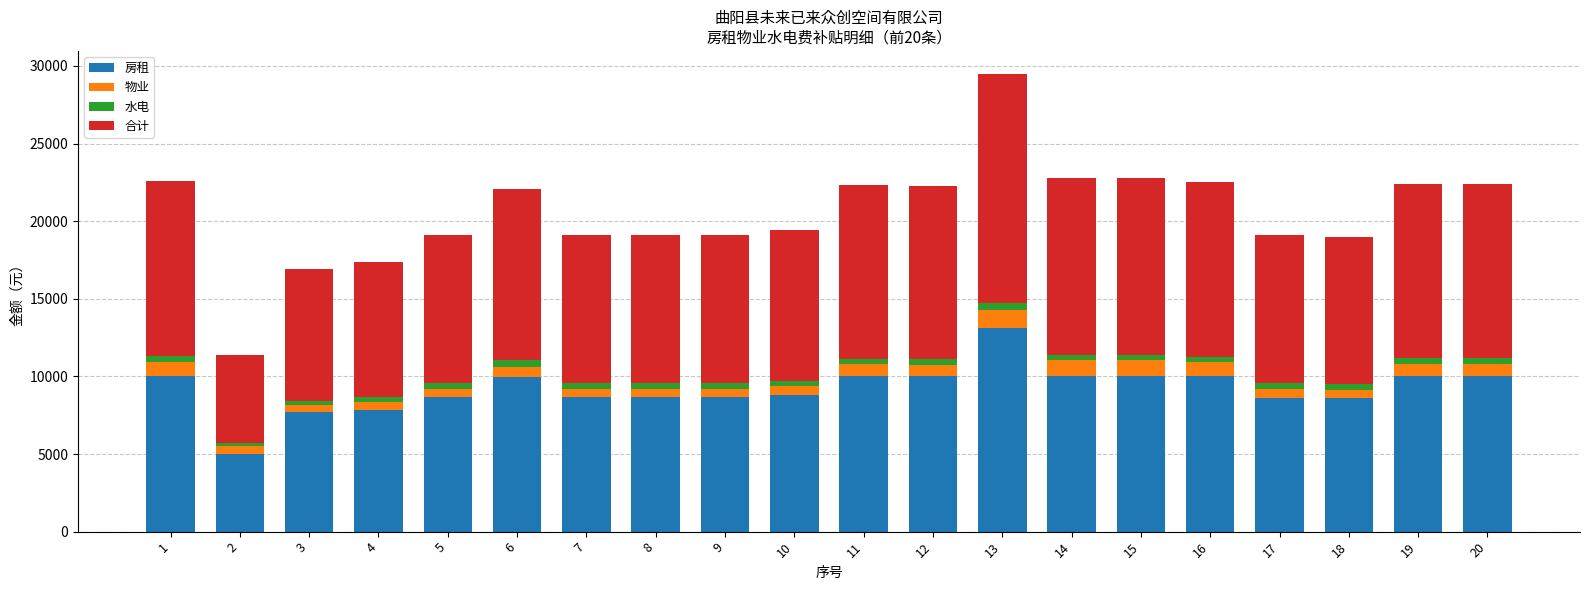

At which category is the sum across all series the highest?

13